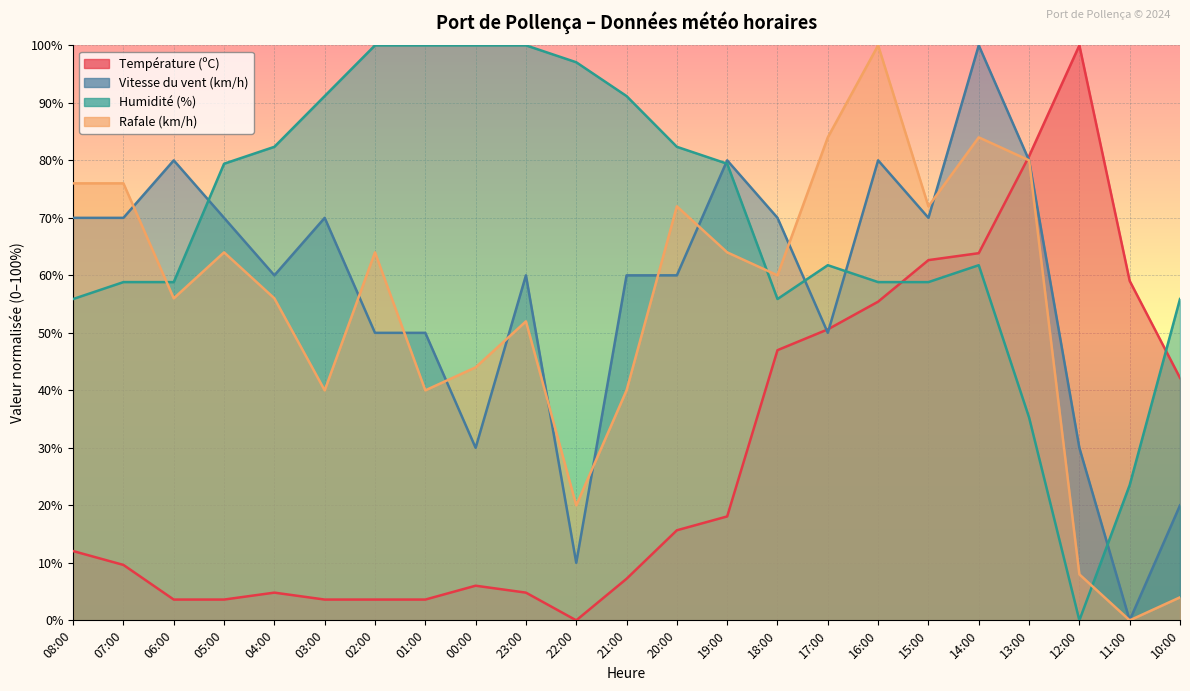

Reading right to left, transcribe all the data shown in this chart.

Température (ºC): 42.2	59.0	100.0	80.7	63.9	62.7	55.4	50.6	47.0	18.1	15.7	7.2	0.0	4.8	6.0	3.6	3.6	3.6	4.8	3.6	3.6	9.6	12.0
Vitesse du vent (km/h): 20.0	0.0	30.0	80.0	100.0	70.0	80.0	50.0	70.0	80.0	60.0	60.0	10.0	60.0	30.0	50.0	50.0	70.0	60.0	70.0	80.0	70.0	70.0
Humidité (%): 55.9	23.5	0.0	35.3	61.8	58.8	58.8	61.8	55.9	79.4	82.4	91.2	97.1	100.0	100.0	100.0	100.0	91.2	82.4	79.4	58.8	58.8	55.9
Rafale (km/h): 4.0	0.0	8.0	80.0	84.0	72.0	100.0	84.0	60.0	64.0	72.0	40.0	20.0	52.0	44.0	40.0	64.0	40.0	56.0	64.0	56.0	76.0	76.0